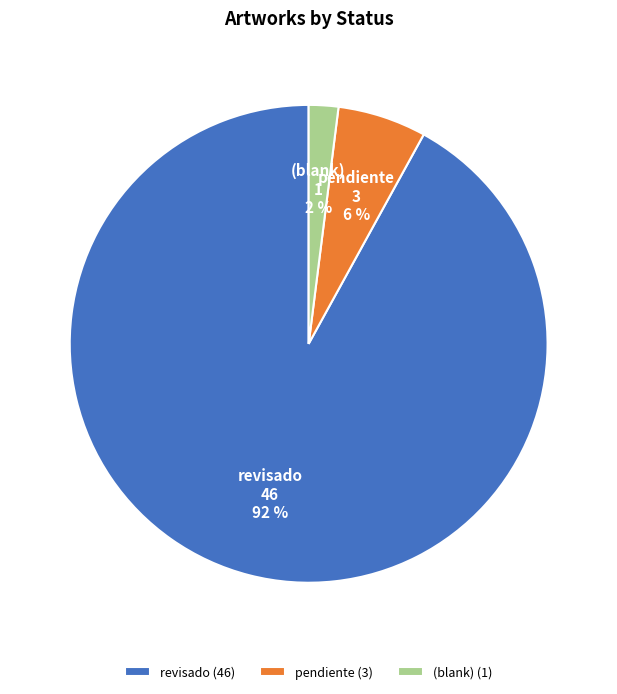

True or false: pendiente accounts for 26% of the total.

False